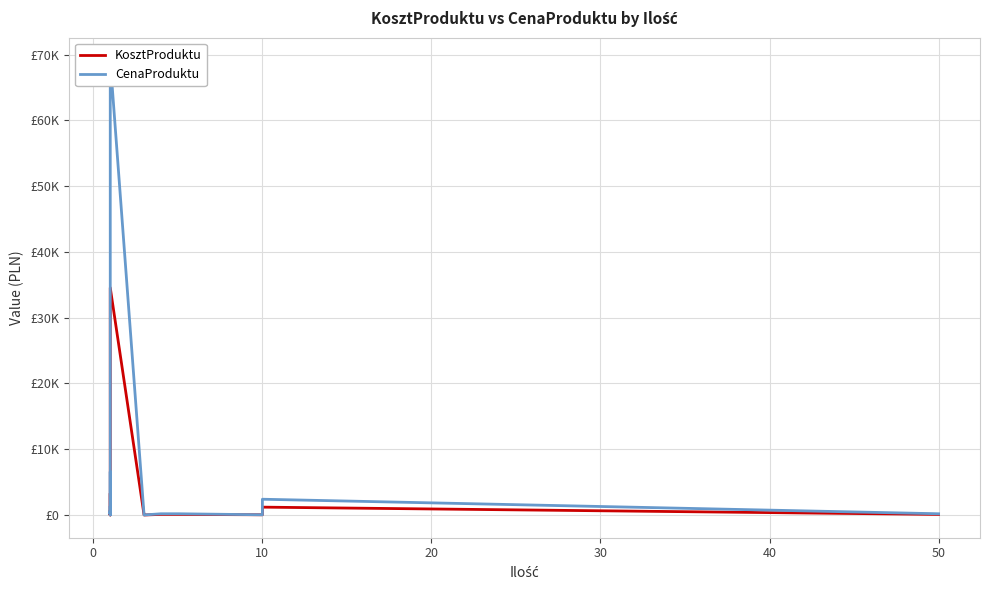

The value of CenaProduktu at 50 is 120.0. True or false?

True